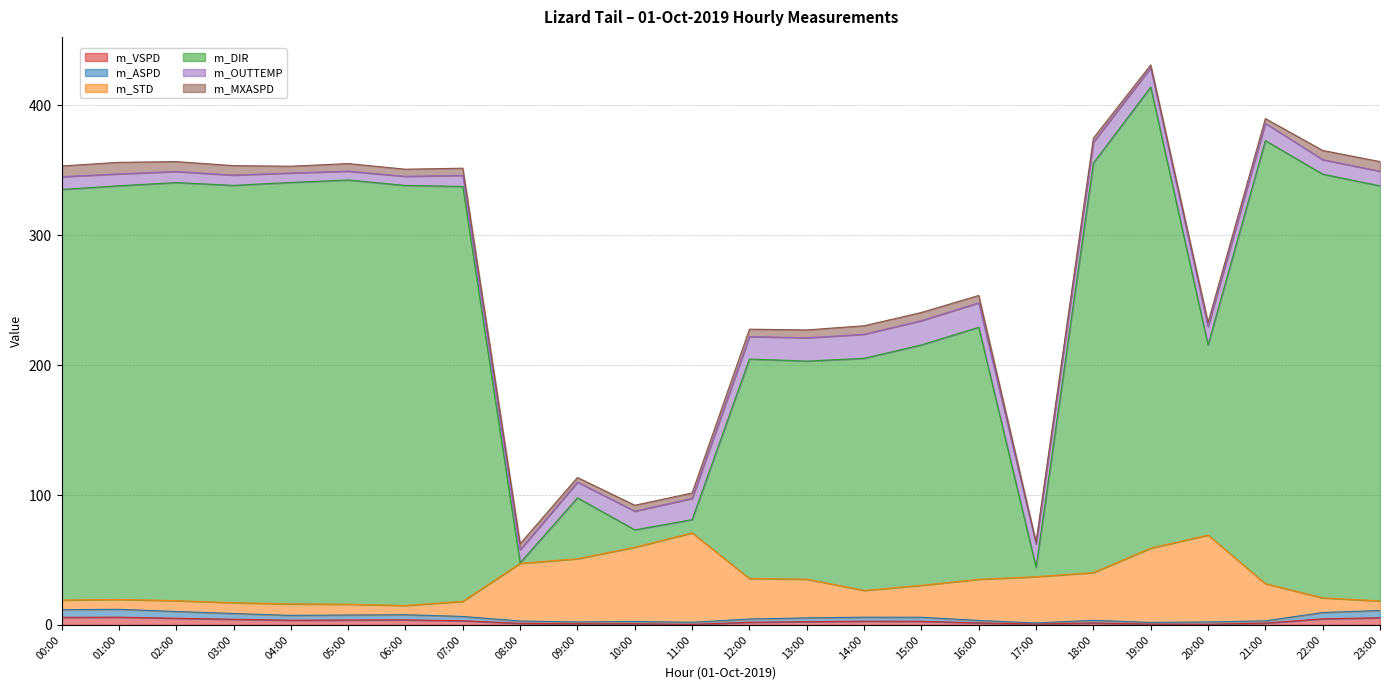

What are all the series names shown in the legend?

m_VSPD, m_ASPD, m_STD, m_DIR, m_OUTTEMP, m_MXASPD